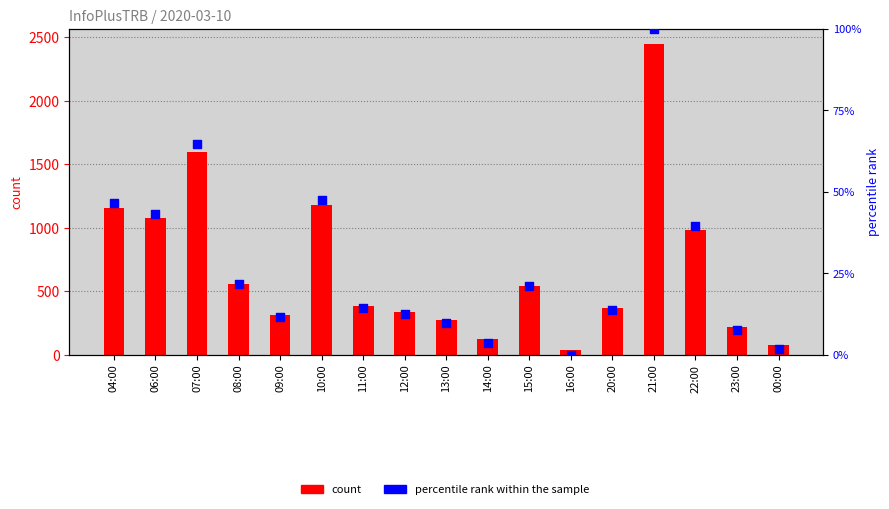

What are all the series names shown in the legend?

count, percentile rank within the sample